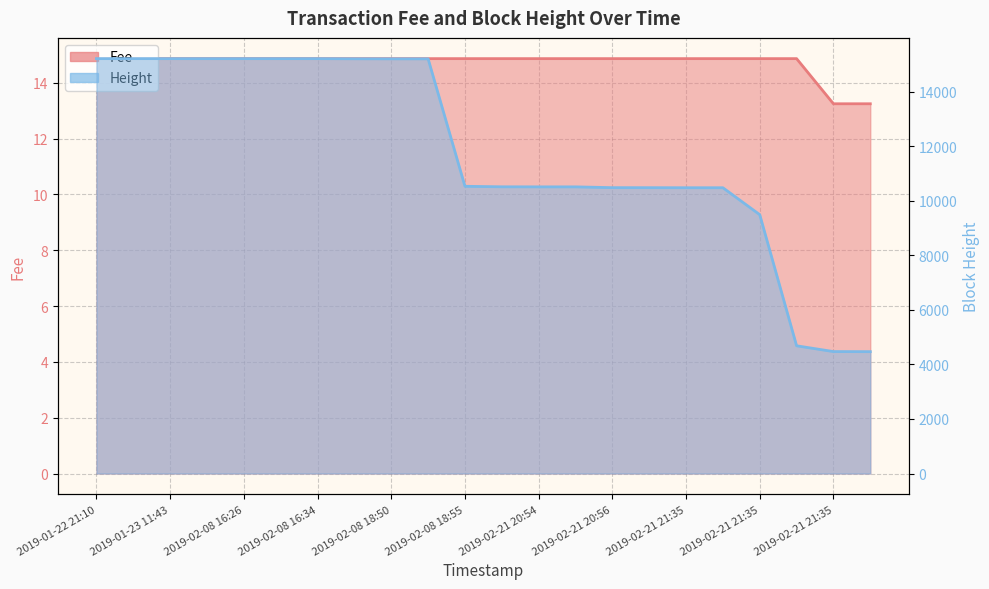

What is the greatest value displayed?

15216.0